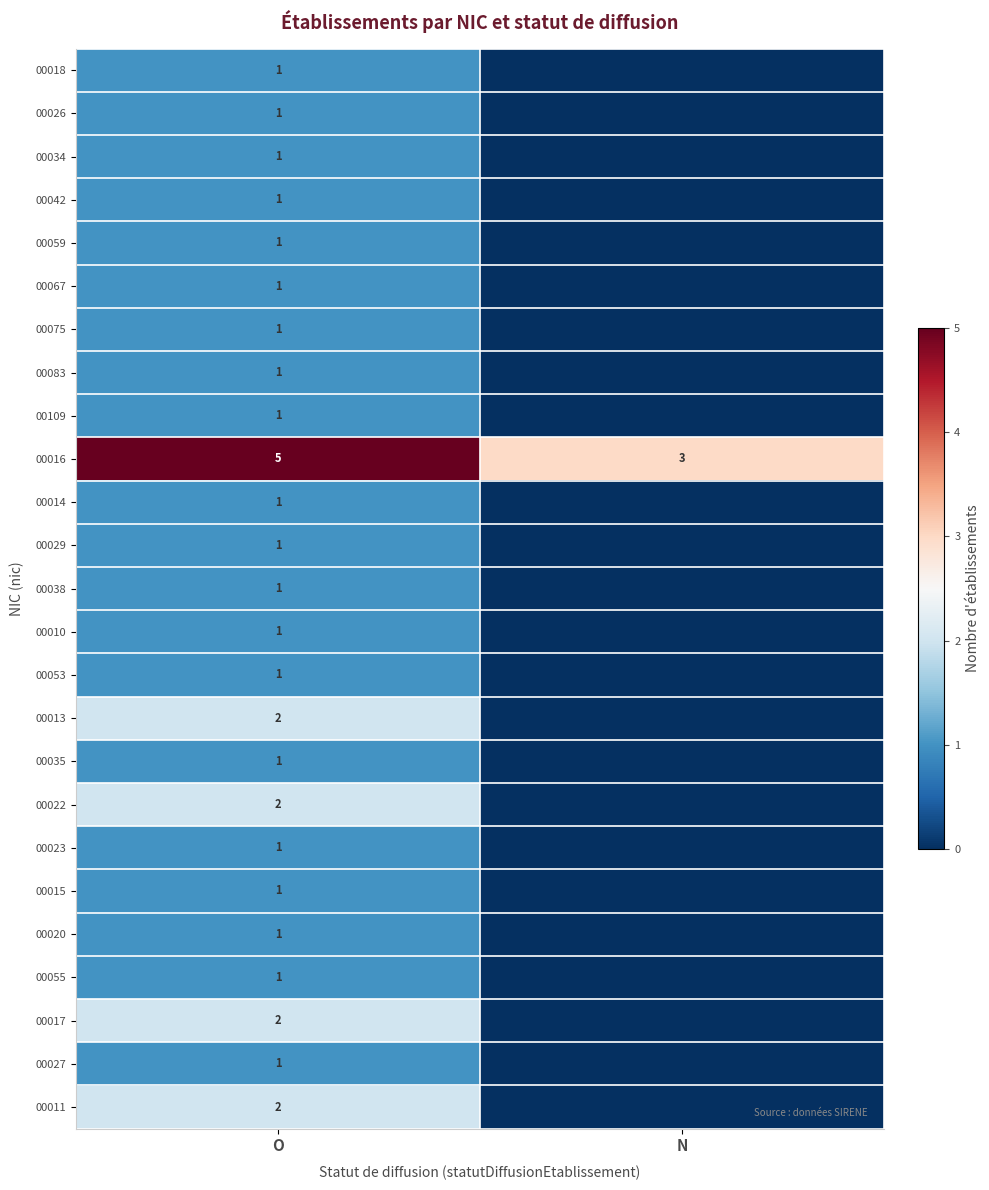

True or false: 00020 has a value of 0 at O.

False